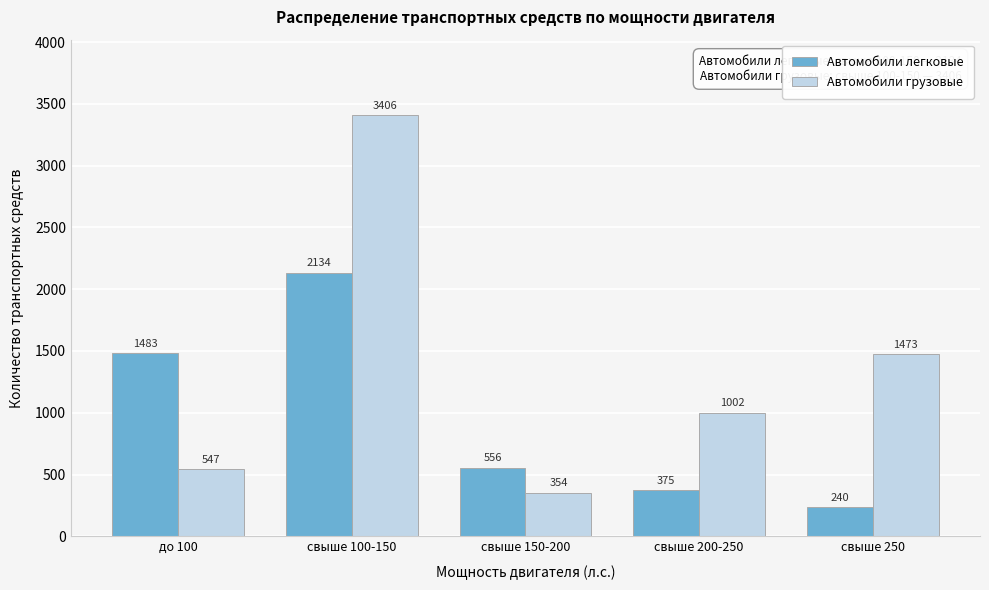

Reading left to right, what are all the values shown in this chart?

Автомобили легковые: 1483	2134	556	375	240
Автомобили грузовые: 547	3406	354	1002	1473